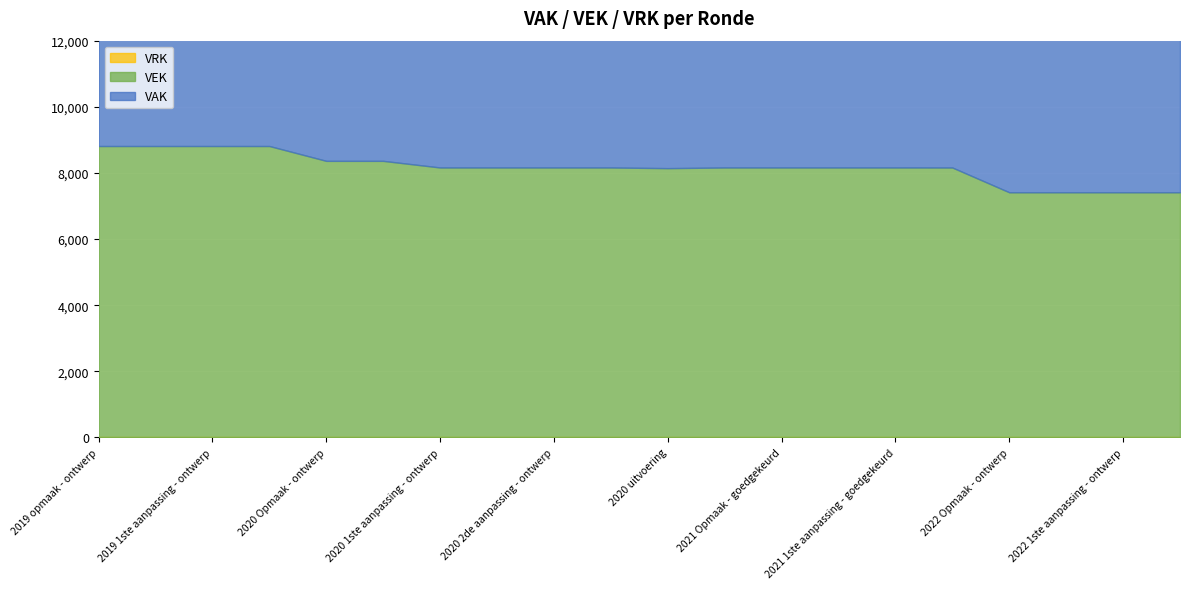

Is it true that VRK equals 0 at 2022 1ste aanpassing - ontwerp?

True